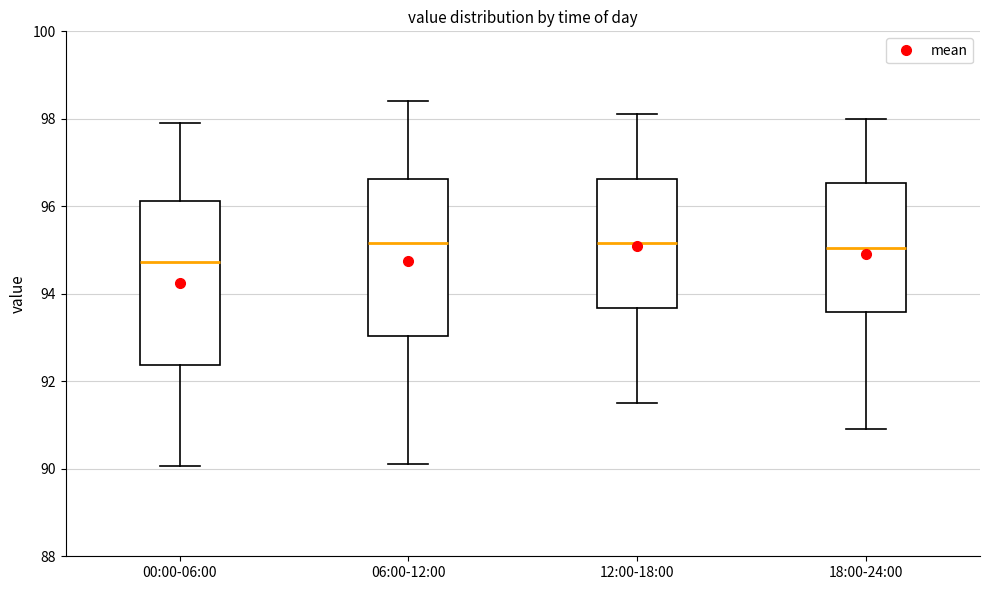

Where does the median line of the box for 06:00-12:00 sit on the y-axis? The values are not printed on the chart, so give them approximately, as read against the axis.

95.2